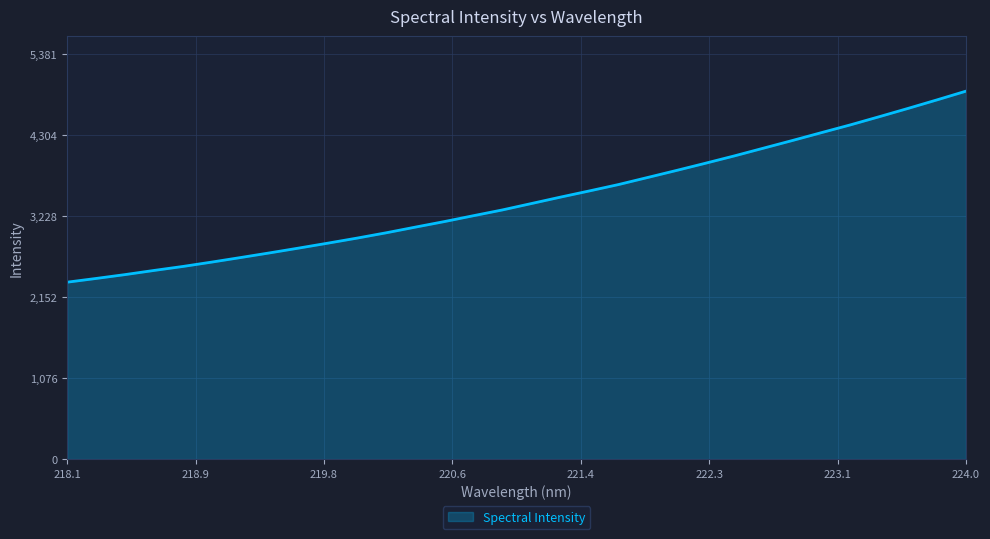

True or false: the data has more than 2 interior local peaks.

False